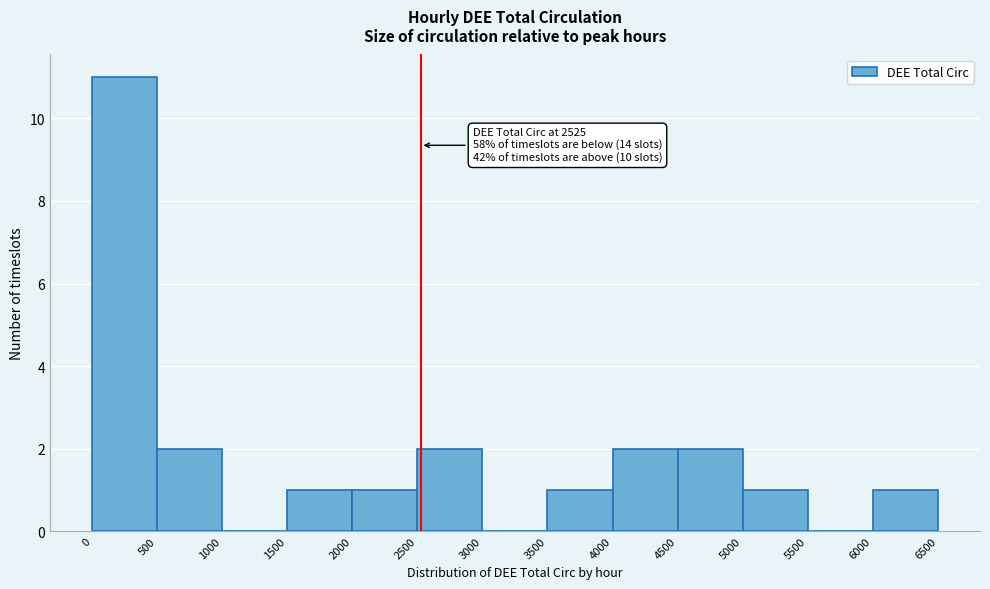

Over which range of the x-axis is the bar tallest?

0 to 500